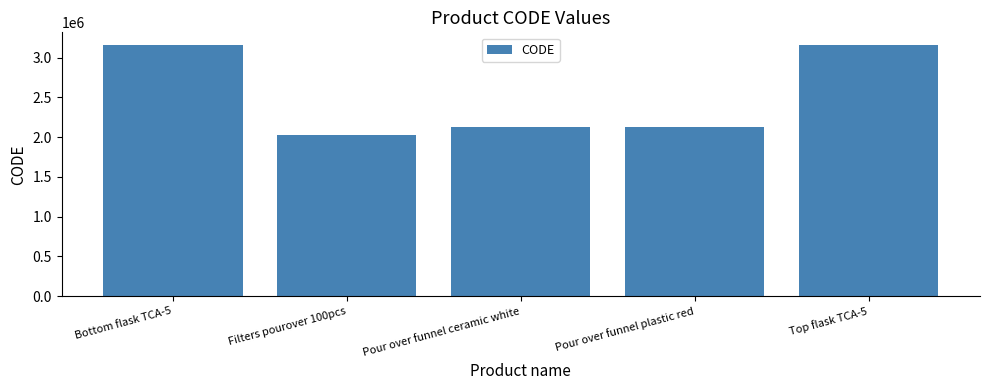

What is the greatest value displayed?

3160163